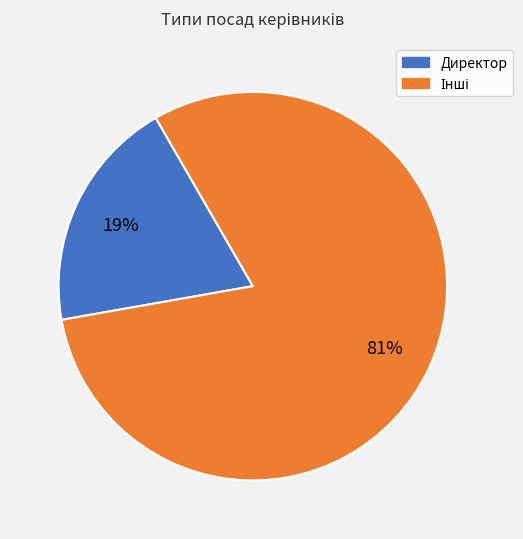

Is there any slice that represents more than half of the pie?

Yes